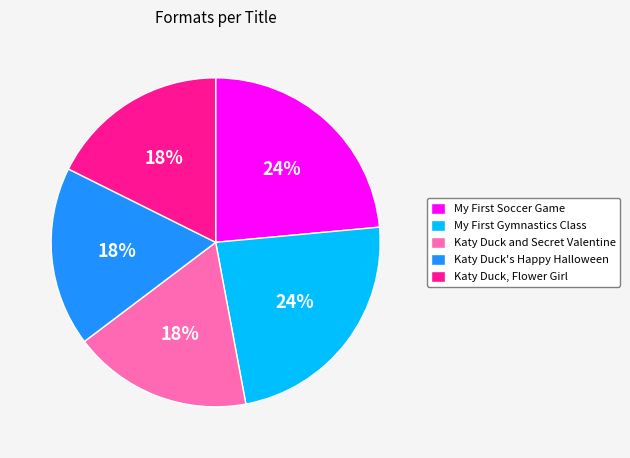

To the nearest percent, what percentage of the pie is Katy Duck and Secret Valentine?

18%